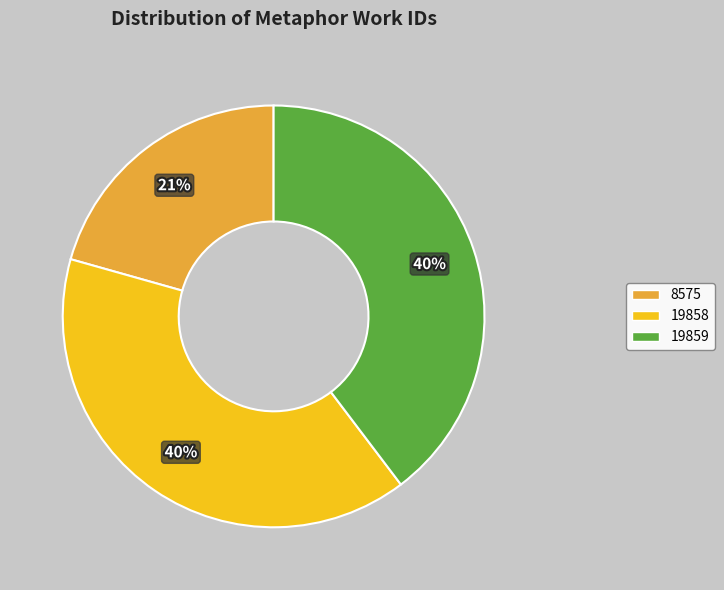

Which category has the smallest portion of the pie?

8575